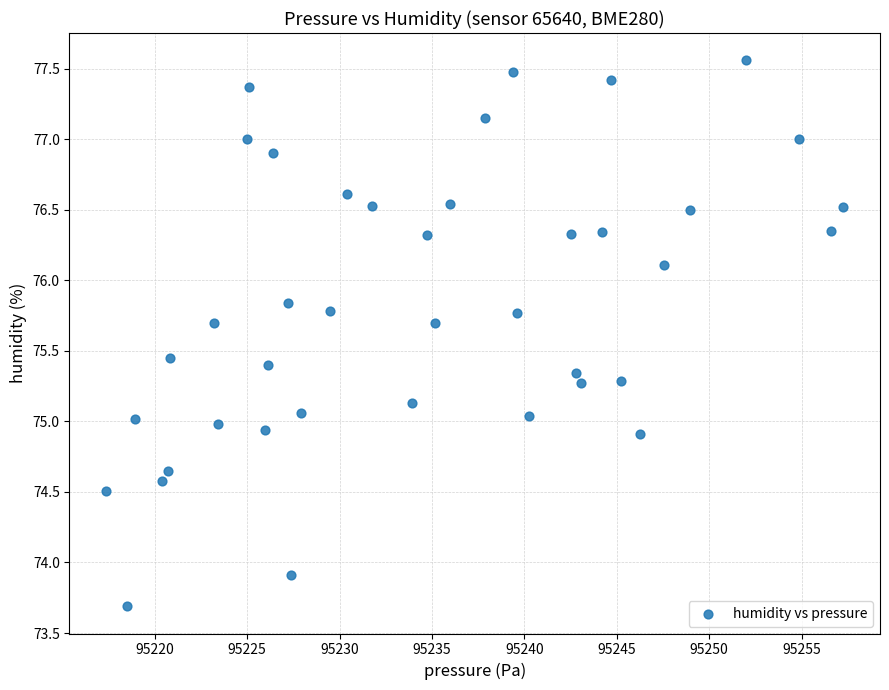

What is the range of X values (max minus min)?

39.9